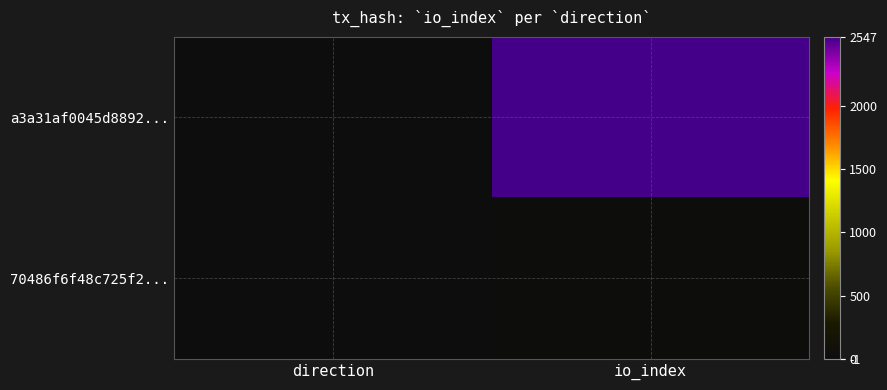

Rank the series by their maximum value, from lowest to highest.

70486f6f48c725f2..., a3a31af0045d8892...